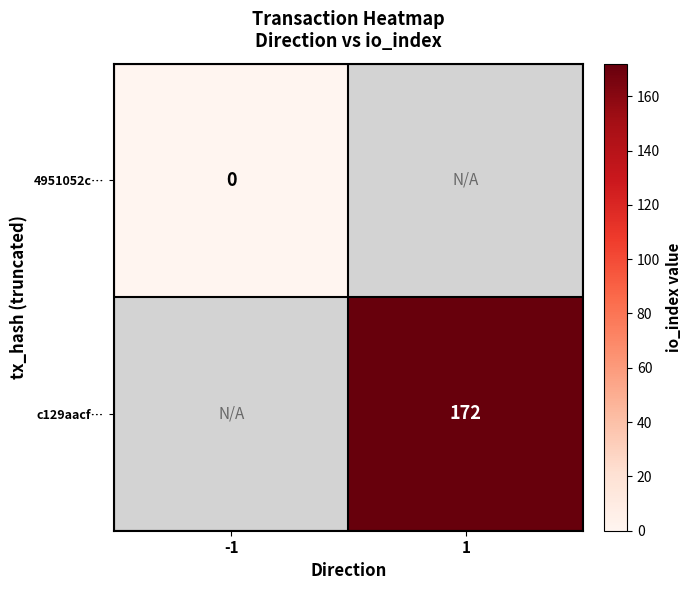

The c129aacf… series shows 172 at 1. True or false?

True